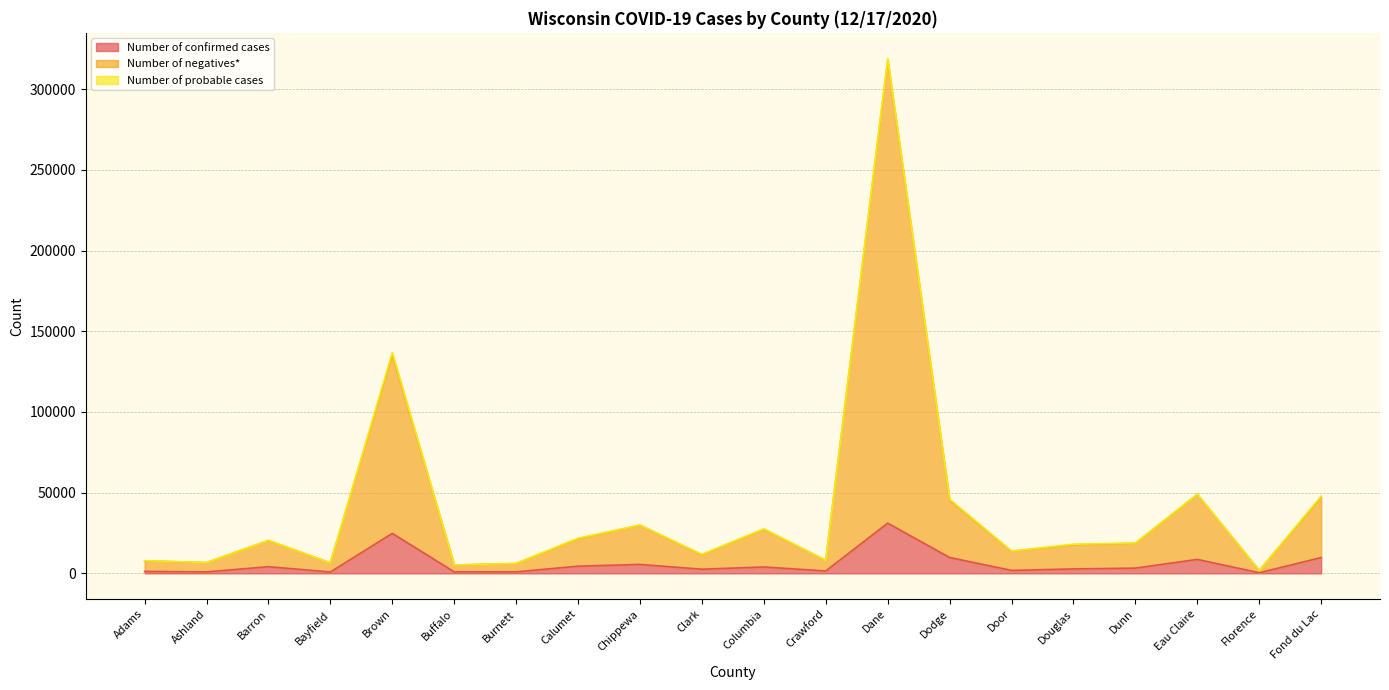

True or false: Number of confirmed cases and Number of negatives* cross at least once.

False